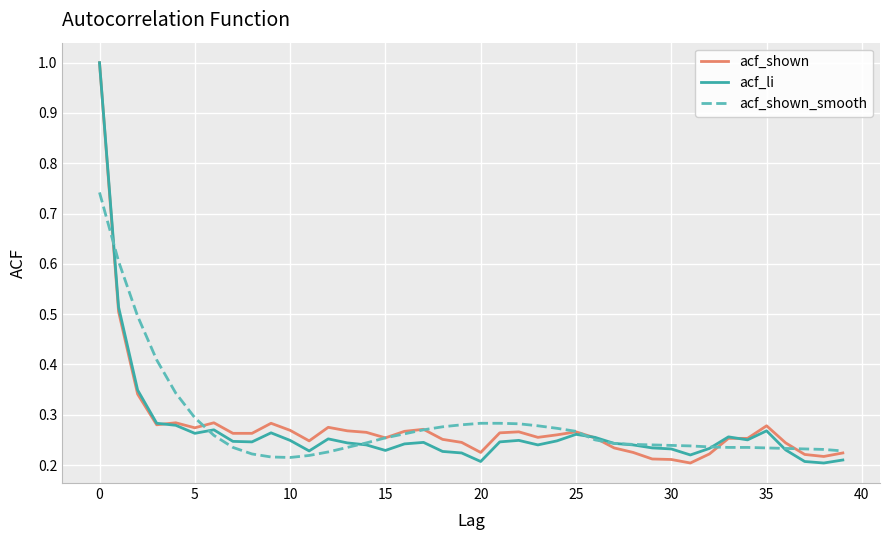

What is the greatest value displayed?

1.0